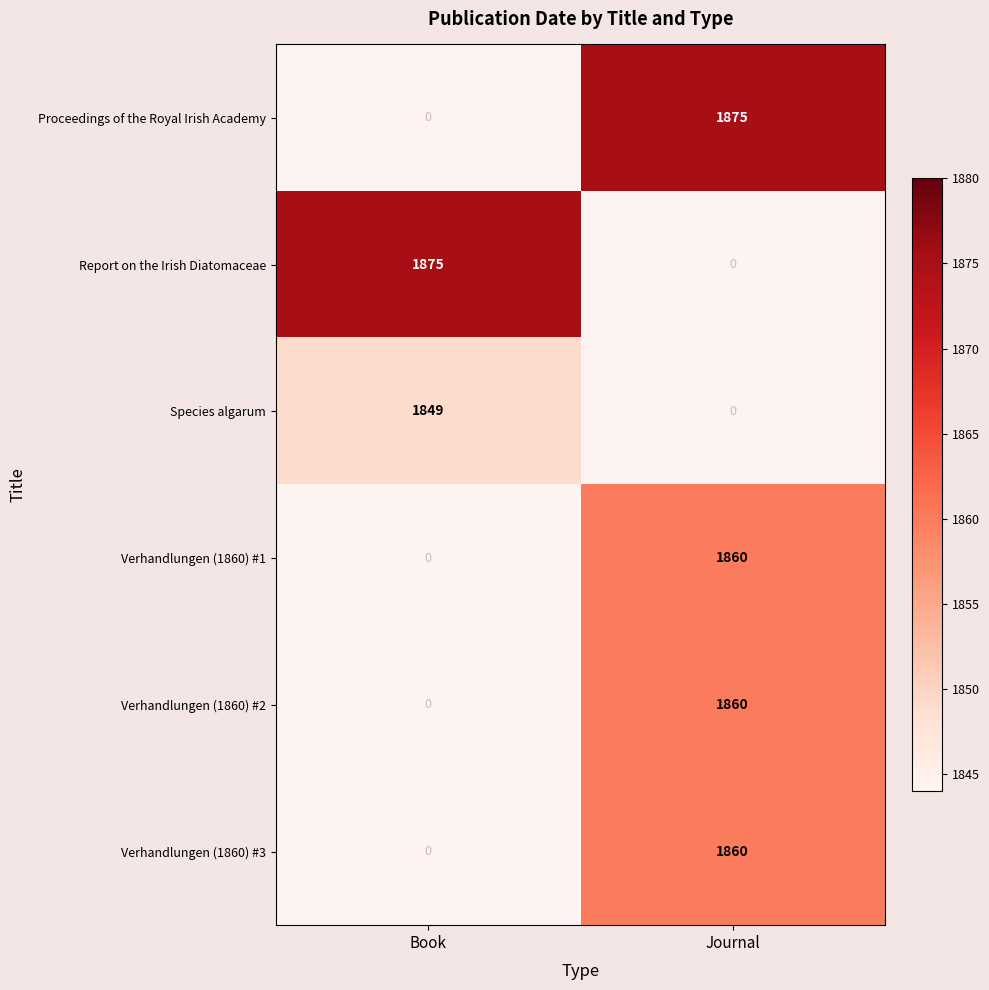

Is it true that Verhandlungen (1860) #3 equals 1860 at Journal?

True